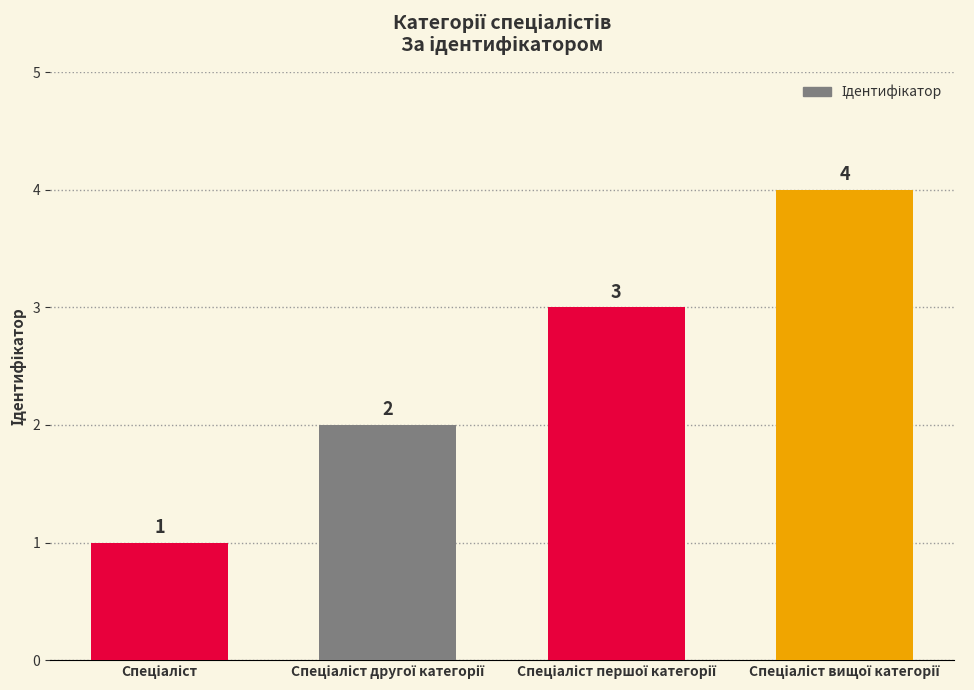

Count the values in the range 2 to 4.

3